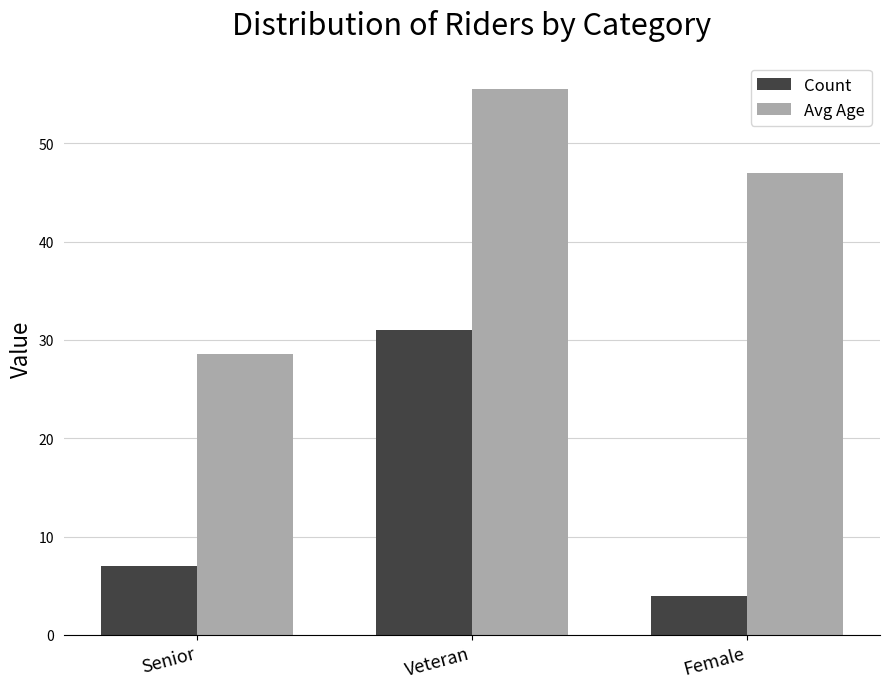

How many bars are there in each group?

2